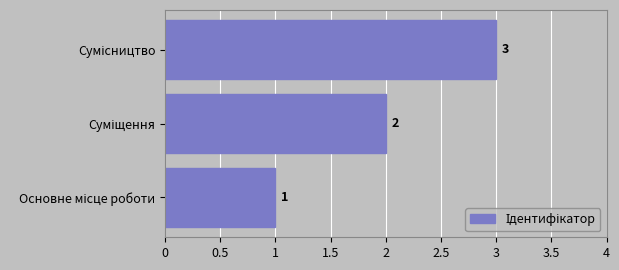

What is the maximum value shown in the chart?

3